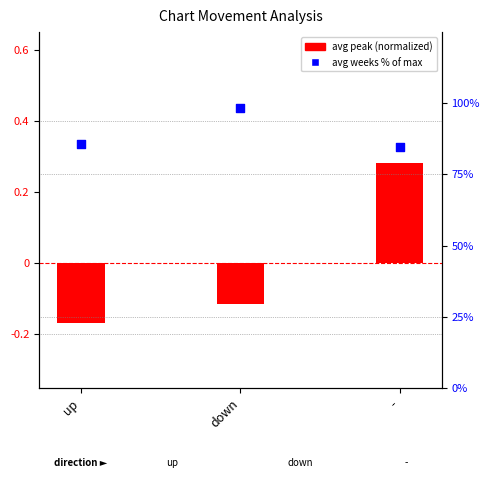

Which series has the largest total across all categories?

avg weeks % of max